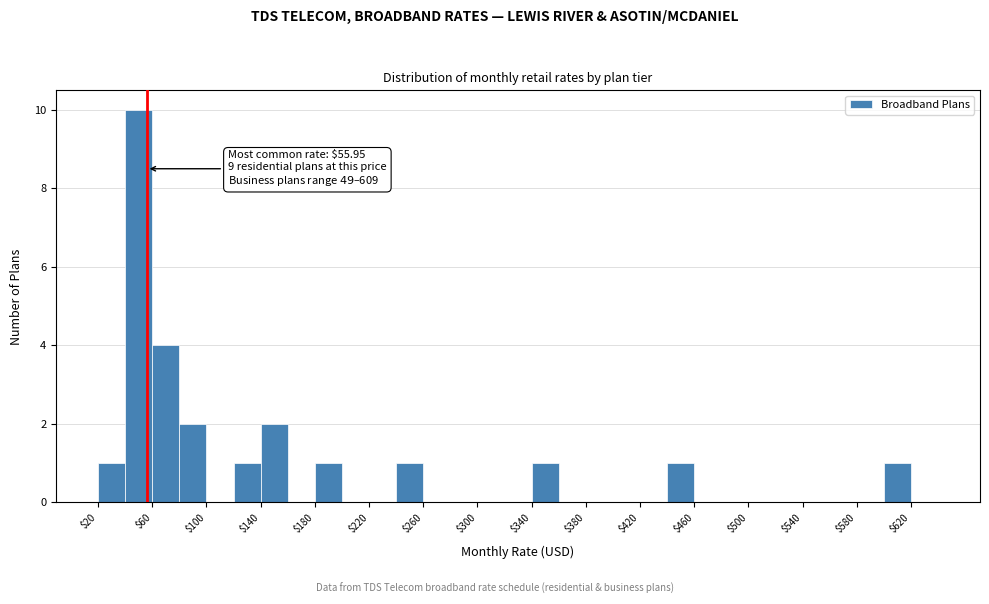

Over which range of the x-axis is the bar tallest?

40 to 60